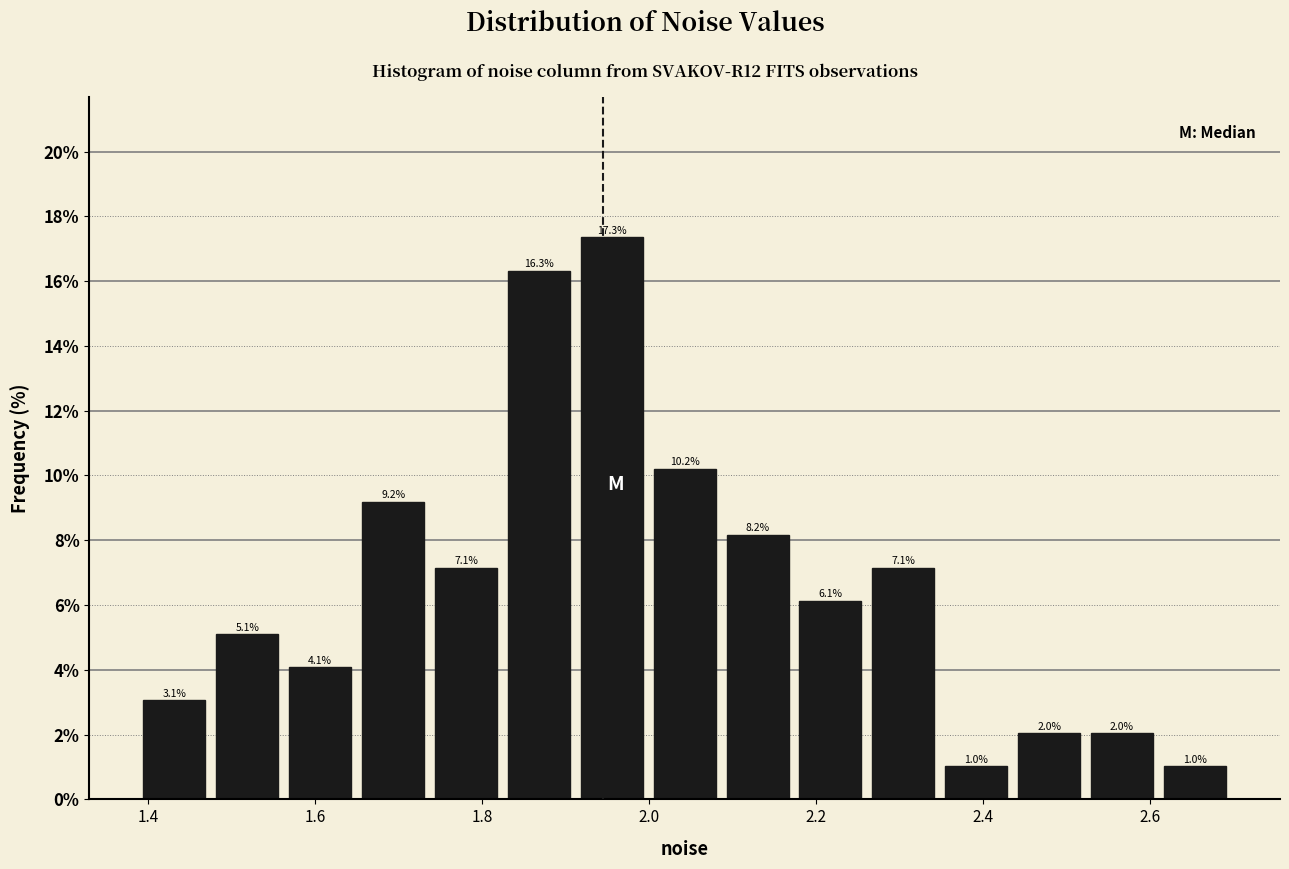

Reading left to right, list every bar in this chart as the range it spans on the x-axis followed by its height. The bar edges are not printed on the chart, so give them approximately, as read against the axis.

1.38 to 1.48: 3.1
1.48 to 1.56: 5.1
1.56 to 1.64: 4.1
1.64 to 1.74: 9.2
1.74 to 1.82: 7.1
1.82 to 1.92: 16.3
1.92 to 2.00: 17.3
2.00 to 2.08: 10.2
2.08 to 2.18: 8.2
2.18 to 2.26: 6.1
2.26 to 2.34: 7.1
2.34 to 2.44: 1.0
2.44 to 2.52: 2.0
2.52 to 2.62: 2.0
2.62 to 2.70: 1.0